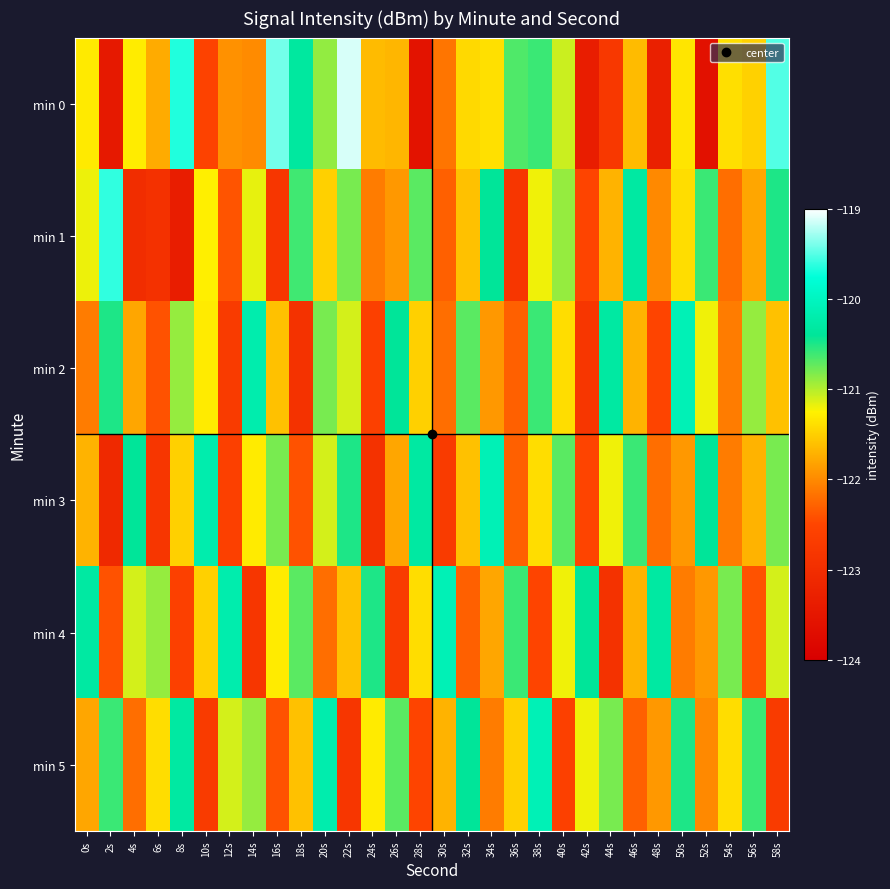

Reading left to right, list all the values displayed in this chart.

min 0: 0s=-121.3	2s=-123.4	4s=-121.3	6s=-121.8	8s=-119.7	10s=-122.6	12s=-121.9	14s=-122.0	16s=-119.4	18s=-120.3	20s=-120.9	22s=-119.1	24s=-121.6	26s=-121.7	28s=-123.6	30s=-122.1	32s=-121.4	34s=-121.4	36s=-120.7	38s=-120.6	40s=-121.1	42s=-123.4	44s=-122.8	46s=-121.6	48s=-123.3	50s=-121.3	52s=-123.6	54s=-121.4	56s=-121.5	58s=-119.5
min 1: 0s=-121.2	2s=-119.6	4s=-123.0	6s=-122.9	8s=-123.4	10s=-121.3	12s=-122.4	14s=-121.2	16s=-122.8	18s=-120.6	20s=-121.5	22s=-120.8	24s=-122.1	26s=-121.9	28s=-120.7	30s=-122.3	32s=-121.6	34s=-120.4	36s=-122.8	38s=-121.2	40s=-120.9	42s=-122.5	44s=-121.7	46s=-120.3	48s=-122.0	50s=-121.4	52s=-120.6	54s=-122.2	56s=-121.8	58s=-120.5
min 2: 0s=-122.1	2s=-120.5	4s=-121.8	6s=-122.4	8s=-120.9	10s=-121.3	12s=-122.7	14s=-120.2	16s=-121.6	18s=-122.9	20s=-120.8	22s=-121.1	24s=-122.6	26s=-120.4	28s=-121.5	30s=-122.2	32s=-120.7	34s=-121.9	36s=-122.3	38s=-120.6	40s=-121.4	42s=-122.8	44s=-120.3	46s=-121.7	48s=-122.5	50s=-120.1	52s=-121.2	54s=-122.1	56s=-120.9	58s=-121.6
min 3: 0s=-121.7	2s=-123.1	4s=-120.4	6s=-122.8	8s=-121.5	10s=-120.2	12s=-122.6	14s=-121.3	16s=-120.8	18s=-122.4	20s=-121.1	22s=-120.5	24s=-122.9	26s=-121.8	28s=-120.3	30s=-122.7	32s=-121.6	34s=-120.1	36s=-122.3	38s=-121.4	40s=-120.7	42s=-122.5	44s=-121.2	46s=-120.6	48s=-122.2	50s=-121.9	52s=-120.4	54s=-122.1	56s=-121.7	58s=-120.8
min 4: 0s=-120.3	2s=-122.4	4s=-121.1	6s=-120.9	8s=-122.6	10s=-121.5	12s=-120.2	14s=-122.8	16s=-121.3	18s=-120.7	20s=-122.2	22s=-121.6	24s=-120.5	26s=-122.7	28s=-121.4	30s=-120.1	32s=-122.3	34s=-121.8	36s=-120.6	38s=-122.5	40s=-121.2	42s=-120.4	44s=-122.9	46s=-121.7	48s=-120.3	50s=-122.1	52s=-121.9	54s=-120.8	56s=-122.4	58s=-121.1
min 5: 0s=-121.8	2s=-120.6	4s=-122.2	6s=-121.4	8s=-120.3	10s=-122.7	12s=-121.1	14s=-120.9	16s=-122.4	18s=-121.6	20s=-120.2	22s=-122.8	24s=-121.3	26s=-120.7	28s=-122.5	30s=-121.7	32s=-120.4	34s=-122.1	36s=-121.5	38s=-120.1	40s=-122.6	42s=-121.2	44s=-120.8	46s=-122.3	48s=-121.9	50s=-120.5	52s=-122.0	54s=-121.4	56s=-120.6	58s=-122.7